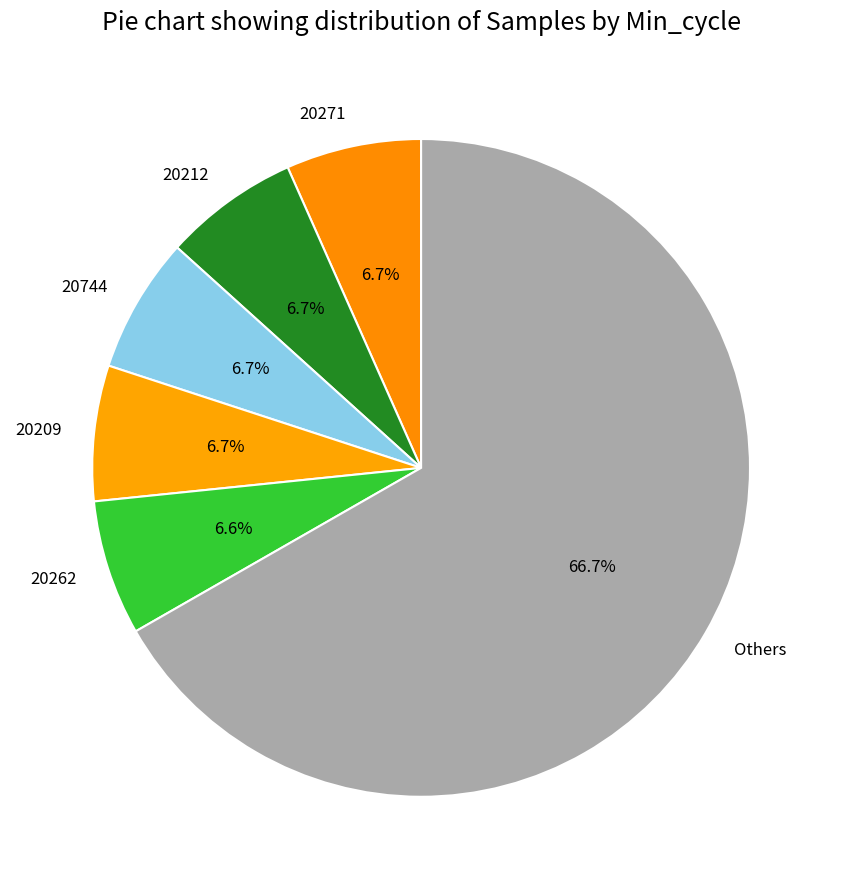

What is the largest slice in the pie chart?

Others